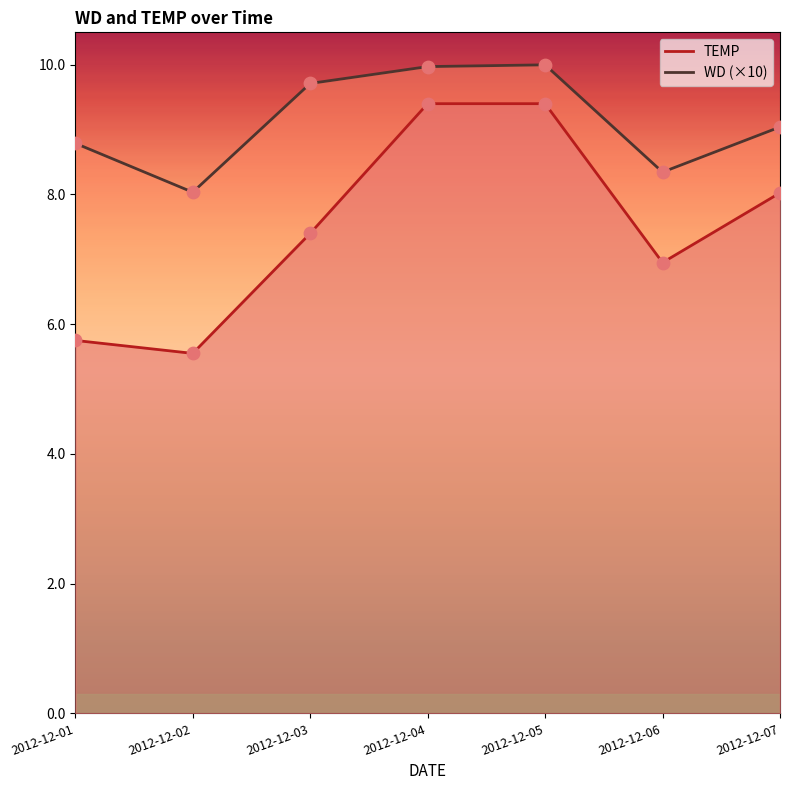

Which series has the largest total across all categories?

WD